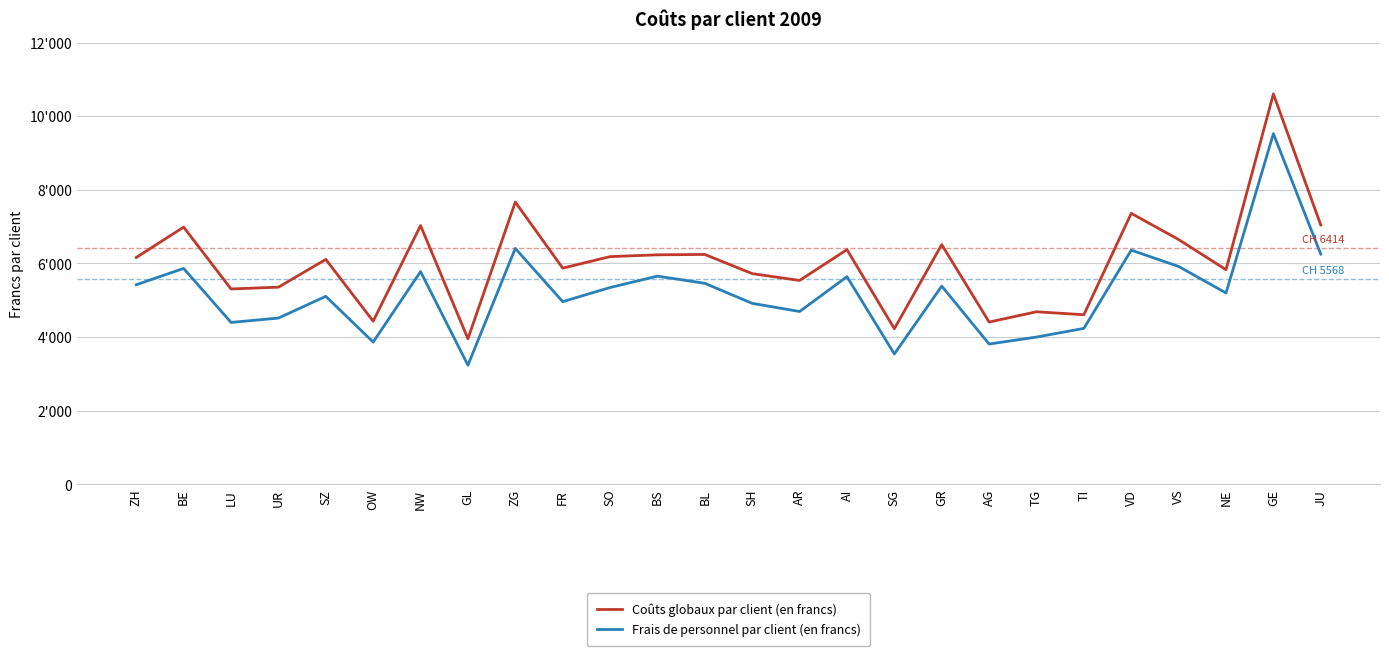

True or false: Coûts globaux par client (en francs) has a value of 3579 at VS.

False